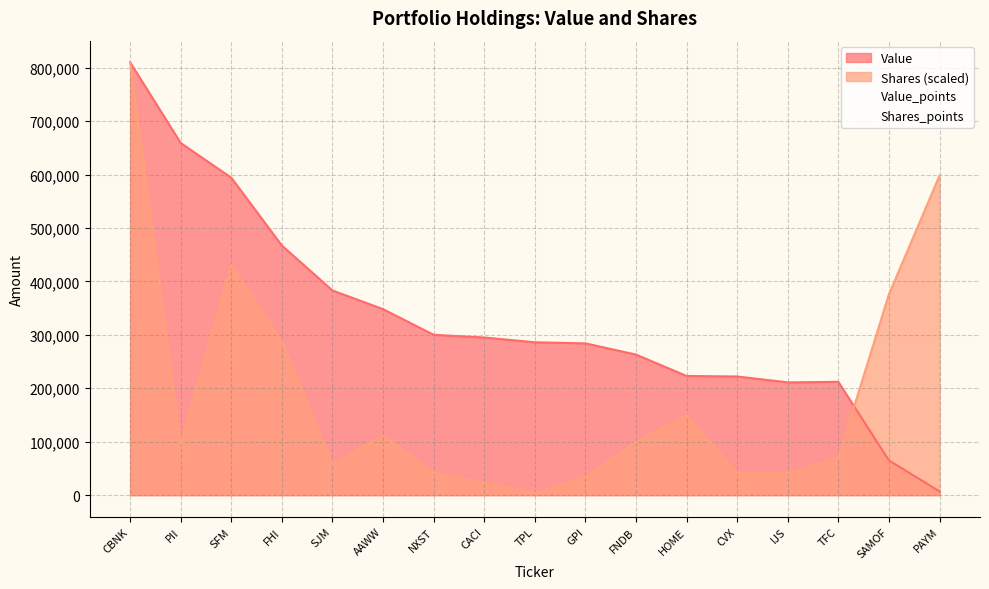

The value of Value at CBNK is 1090798.0. True or false?

False